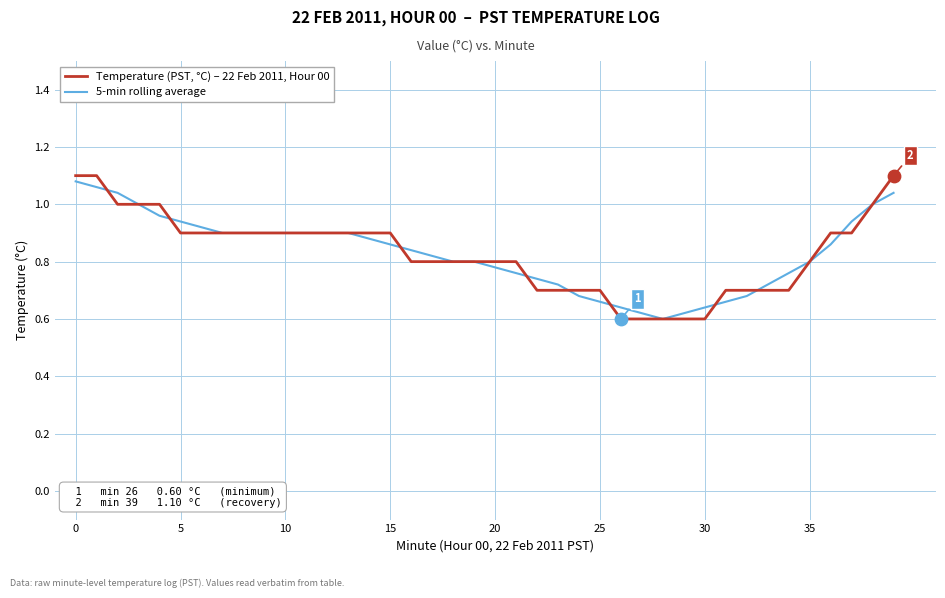

List the series in order of their peak value, lowest first.

5-min rolling average, Temperature (PST, °C) – 22 Feb 2011, Hour 00